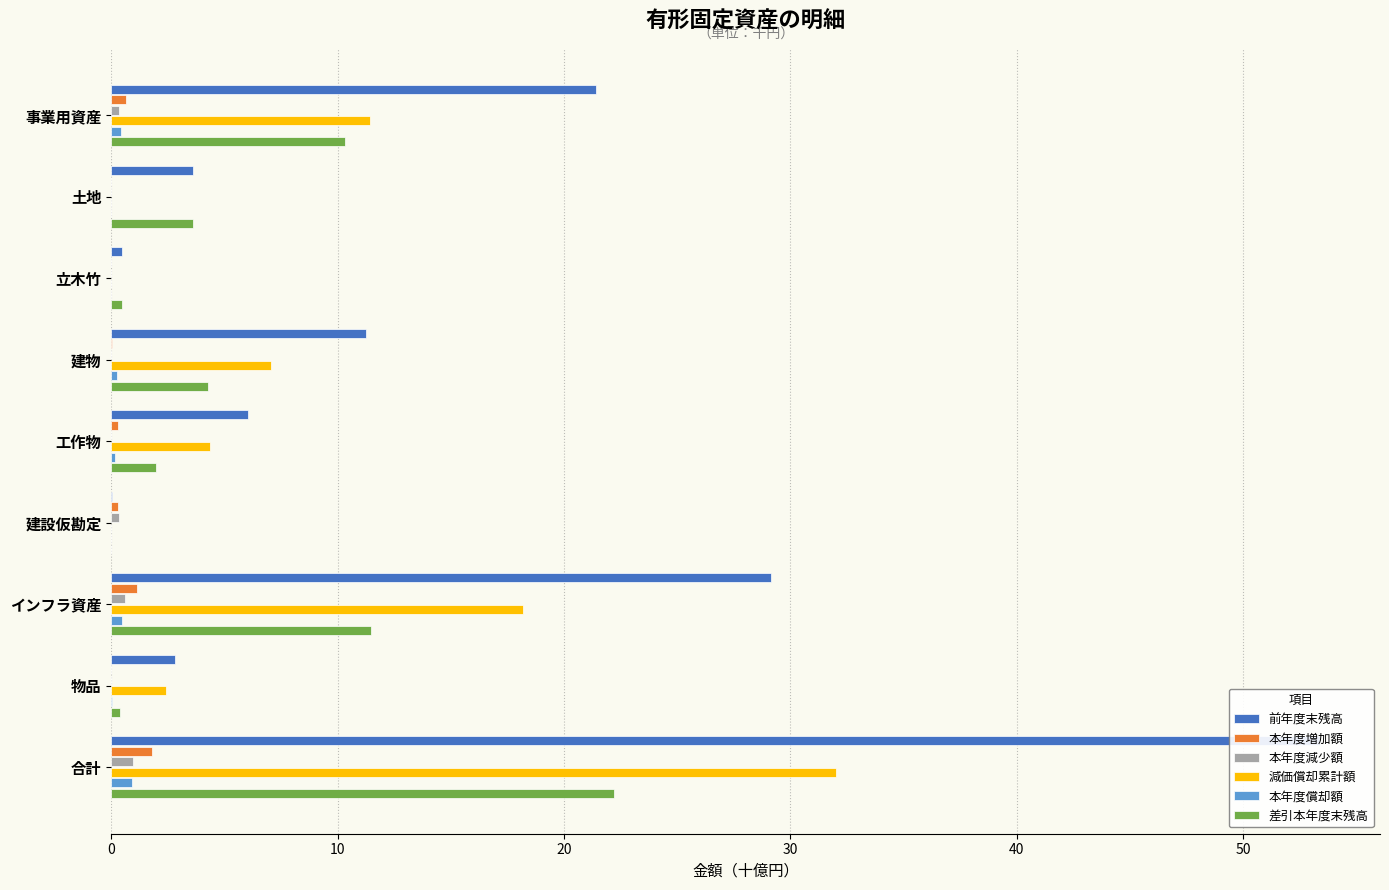

Which series has the widest spread of values?

前年度末残高